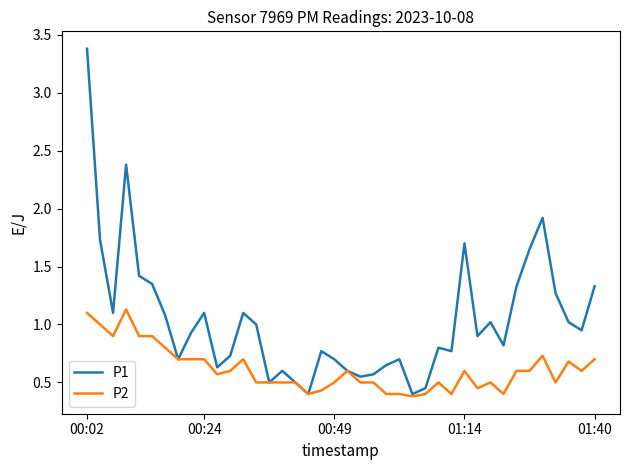

Which series has the largest total across all categories?

P1